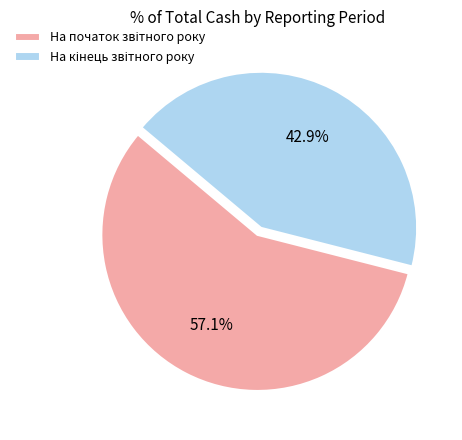

How many slices are in this pie chart?

2